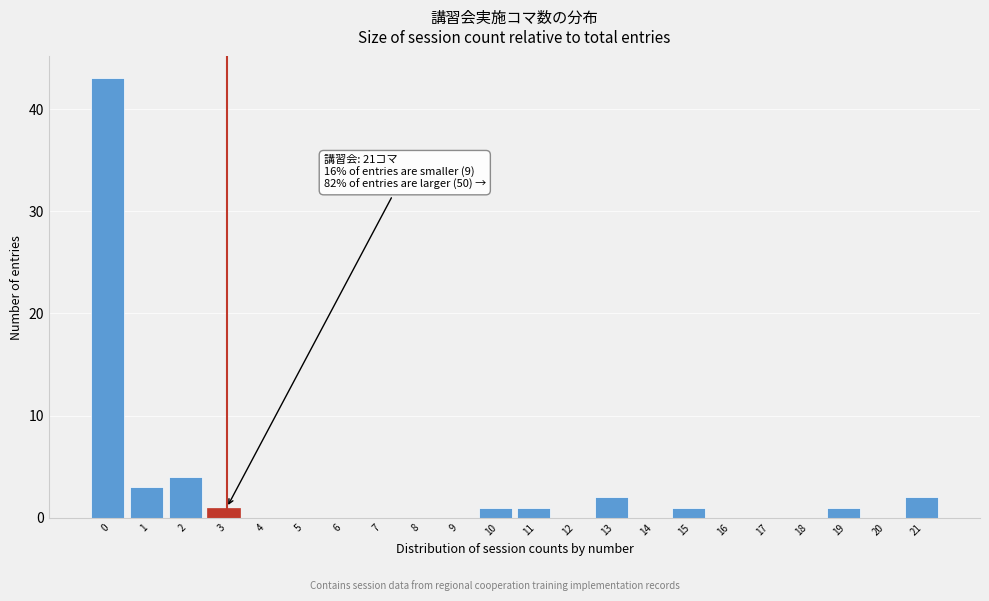

Reading right to left, transcribe all the data shown in this chart.

21=2	20=0	19=1	18=0	17=0	16=0	15=1	14=0	13=2	12=0	11=1	10=1	9=0	8=0	7=0	6=0	5=0	4=0	3=1	2=4	1=3	0=43